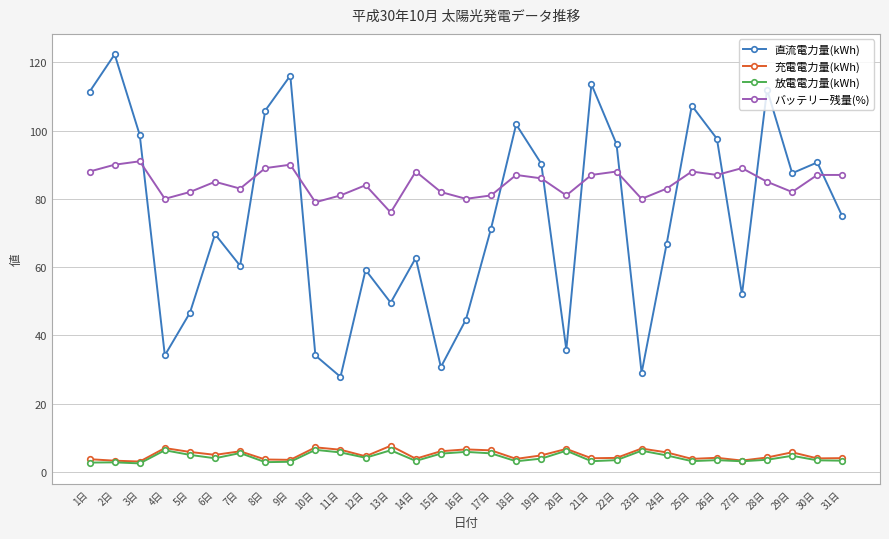

What is the maximum value shown in the chart?

122.3